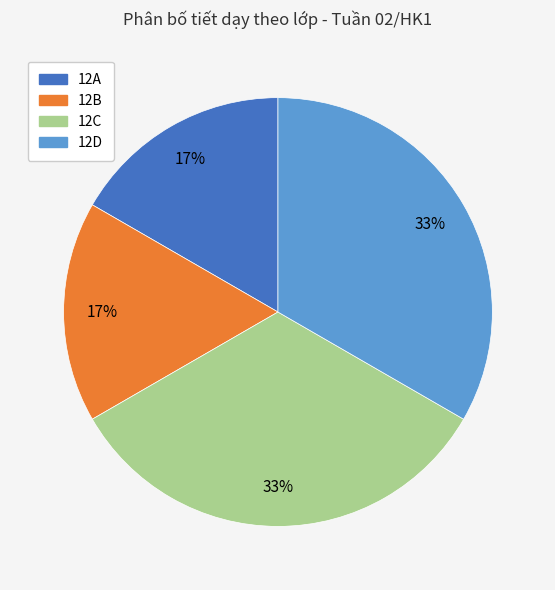

Which has a higher value, 12A or 12D?

12D